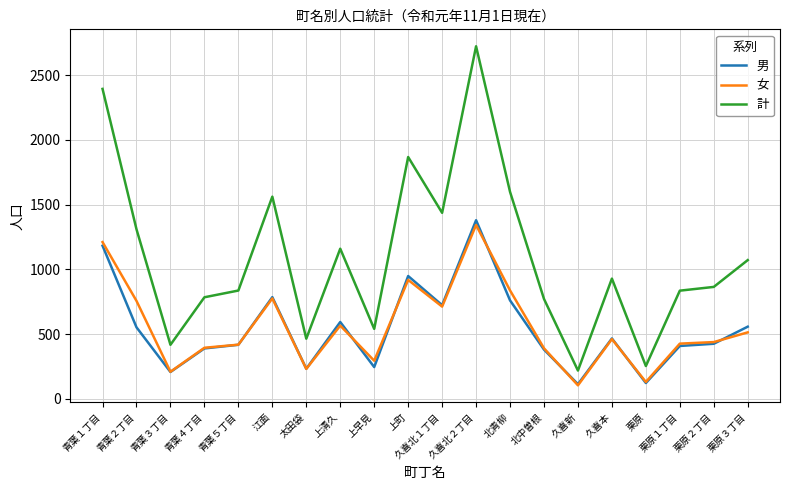

Read the 男 value at 北中曽根, to the nearest 100.

400